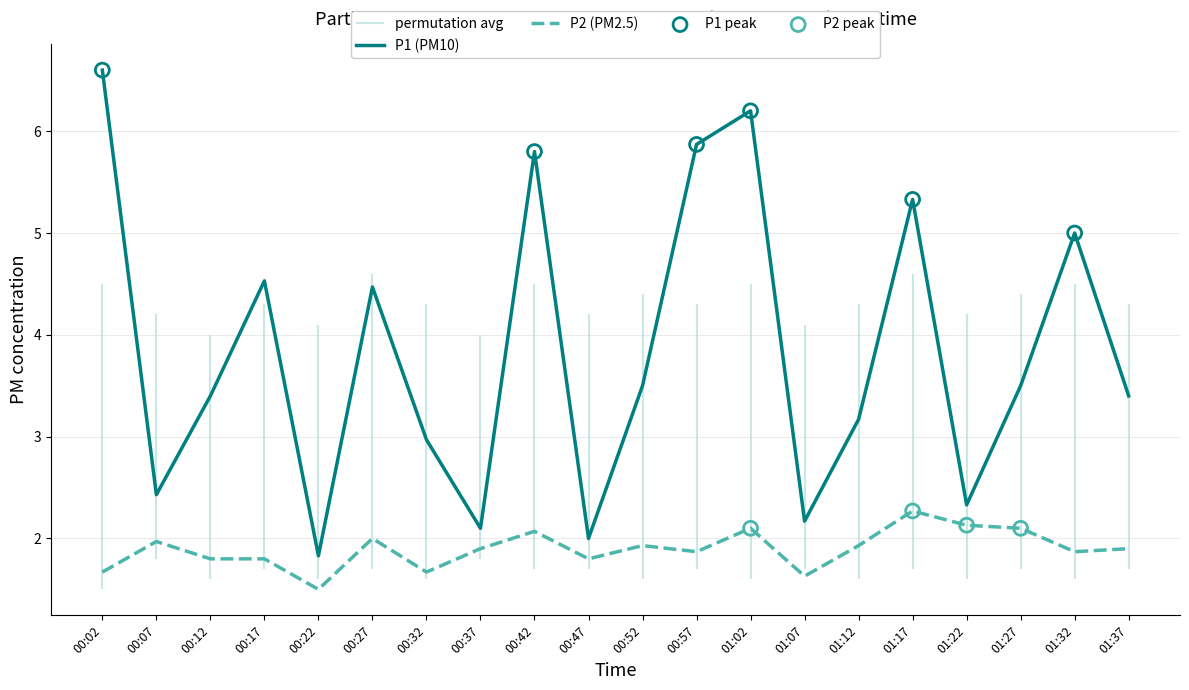

Which series reaches the maximum Y coordinate?

P1